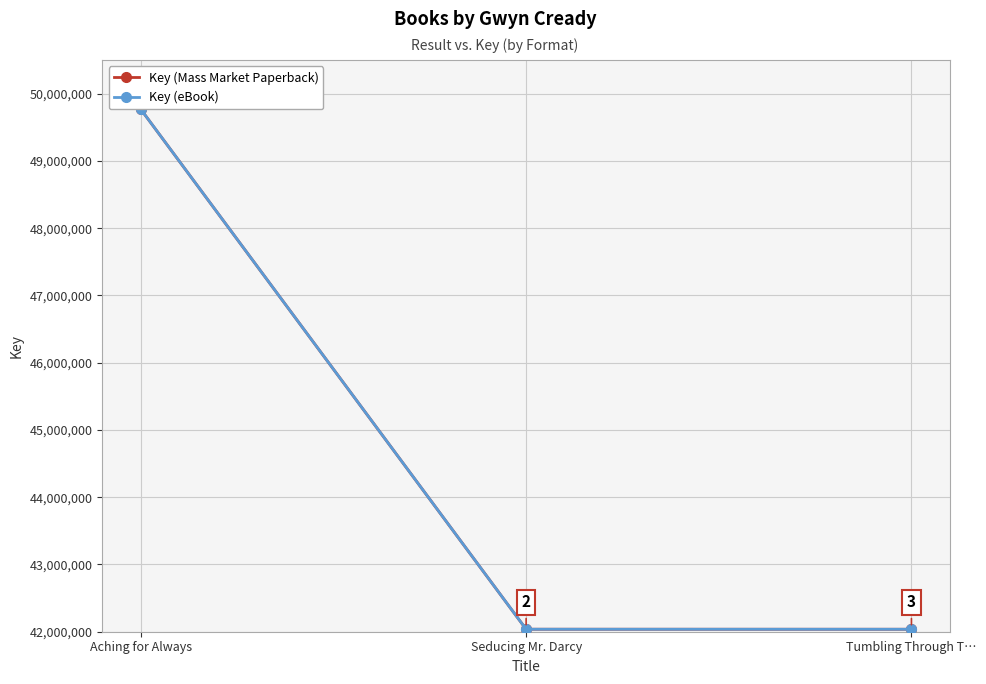

What position from the right is Tumbling Through T…?

1